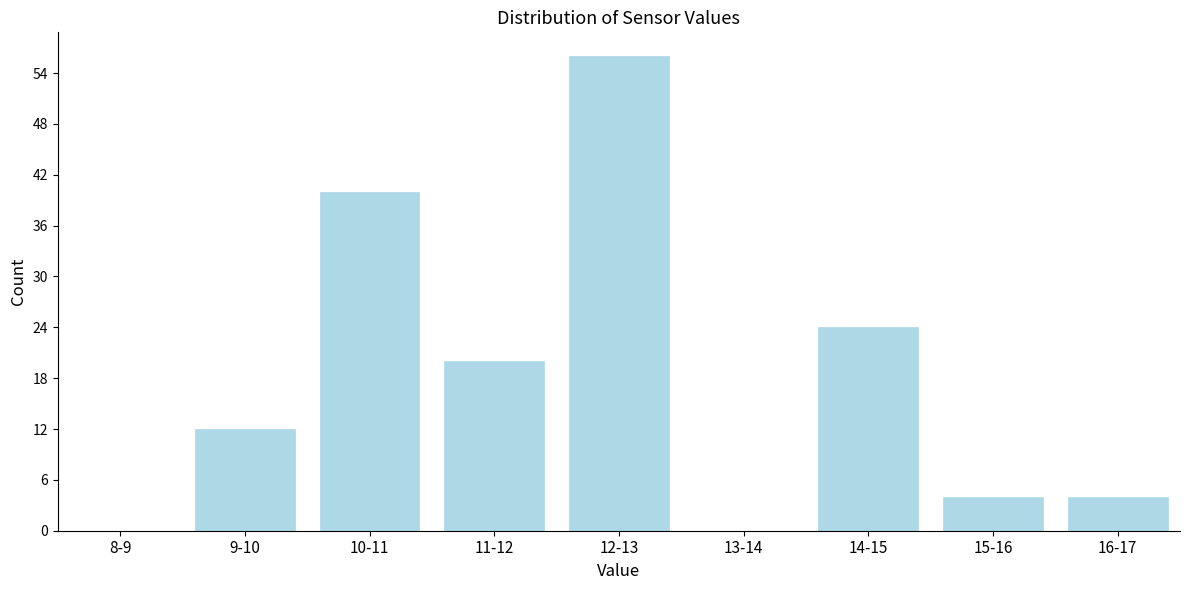

Reading right to left, list all the values displayed in this chart.

16-17=4	15-16=4	14-15=24	13-14=0	12-13=56	11-12=20	10-11=40	9-10=12	8-9=0